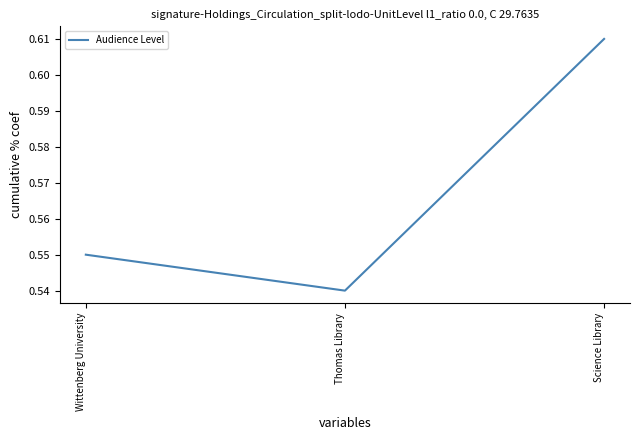

The chart shows a value of 0.3 at Science Library. True or false?

False